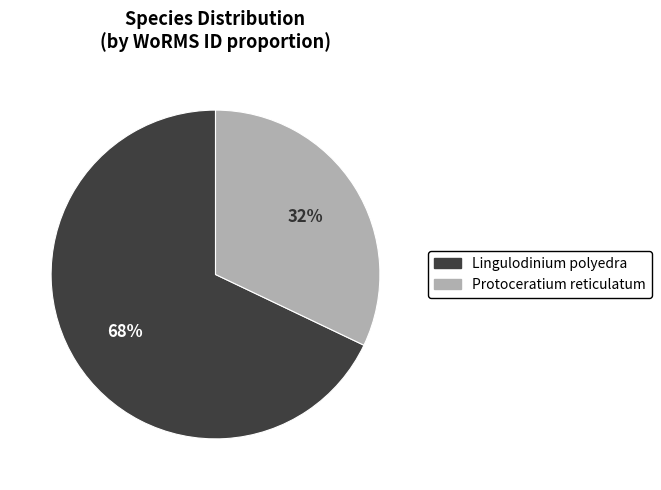

Combined, do Lingulodinium polyedra and Protoceratium reticulatum account for over 50%?

Yes